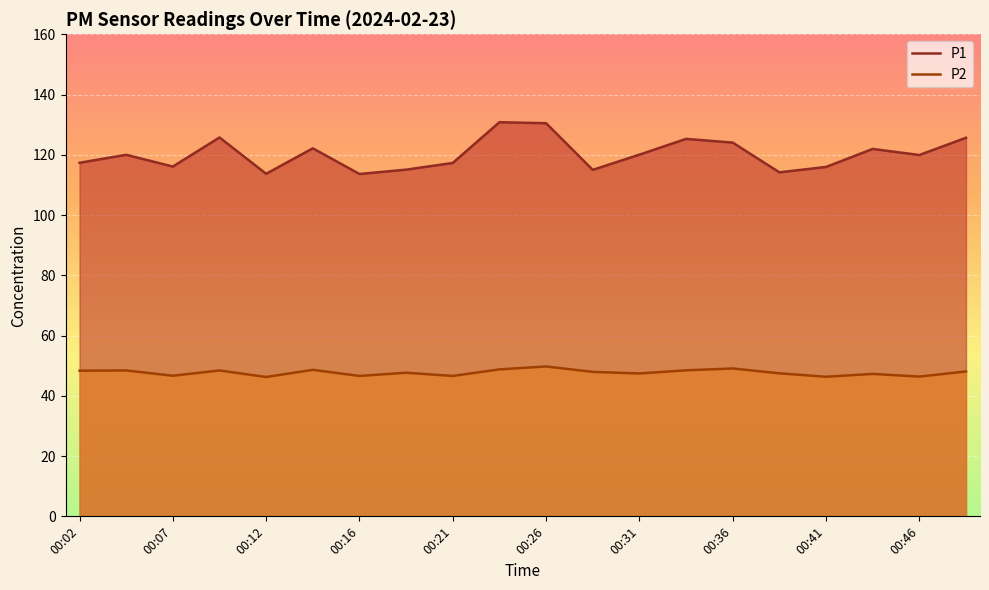

At how many categories does at least one series exceed 66?

20